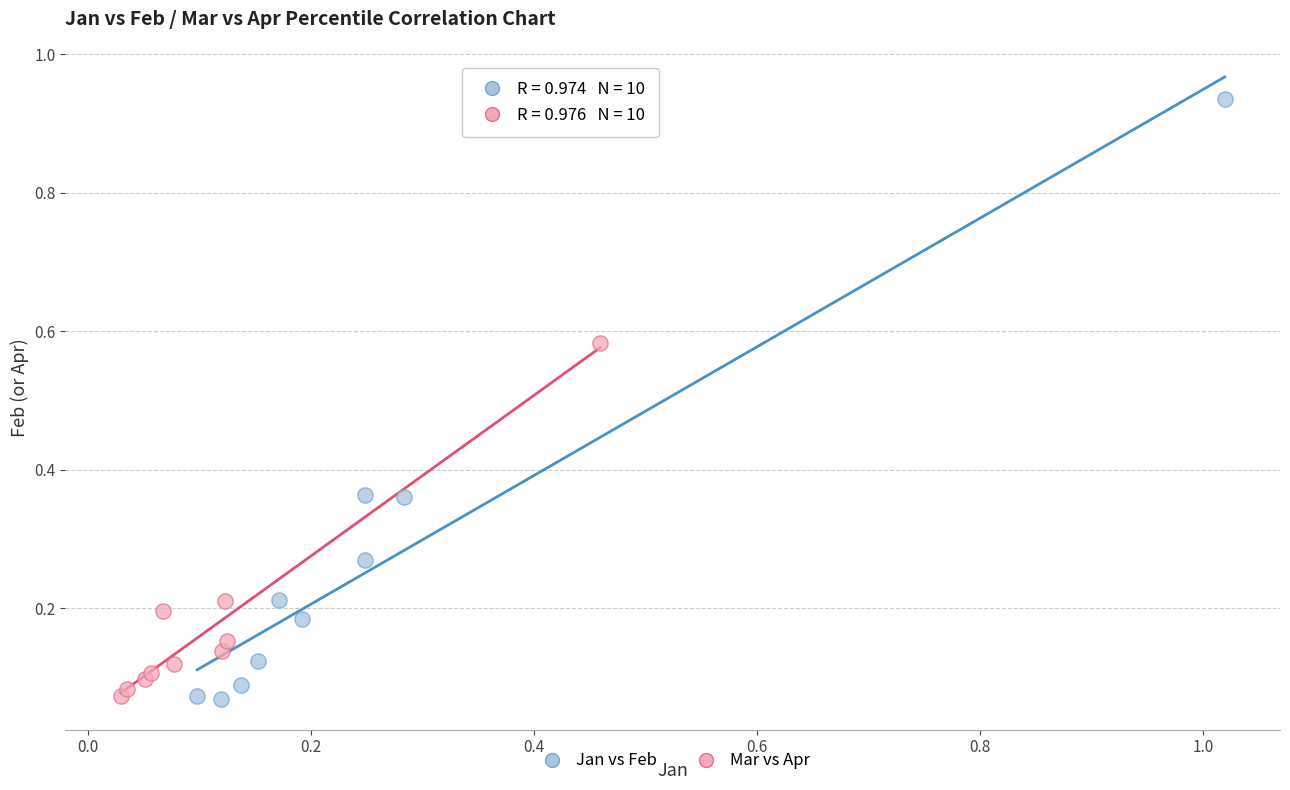

Which series contains the highest Y value?

Jan vs Feb